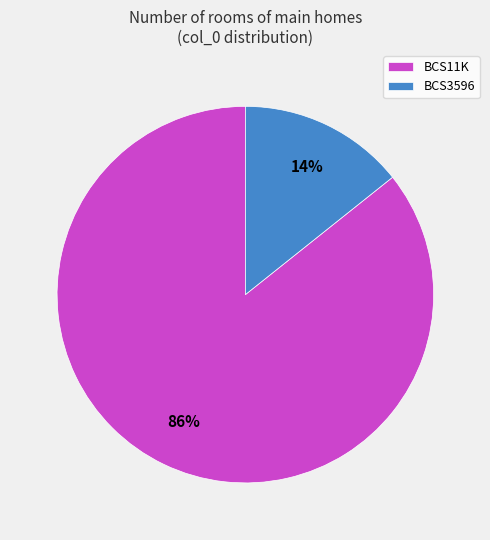

Combined, do BCS11K and BCS3596 account for over 50%?

Yes